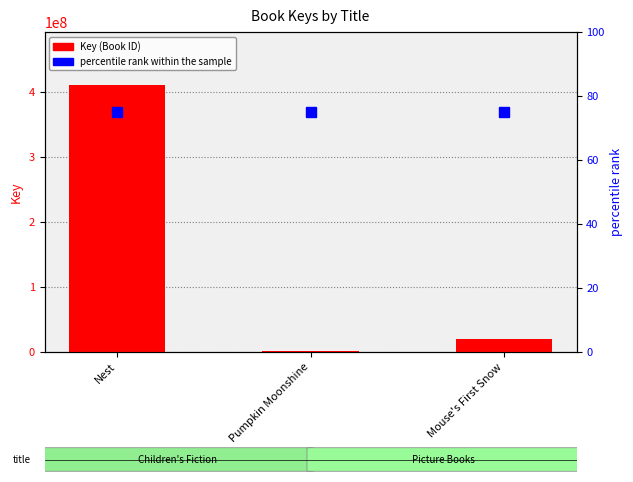

Between Pumpkin Moonshine and Mouse's First Snow, which series saw the biggest shift?

Key